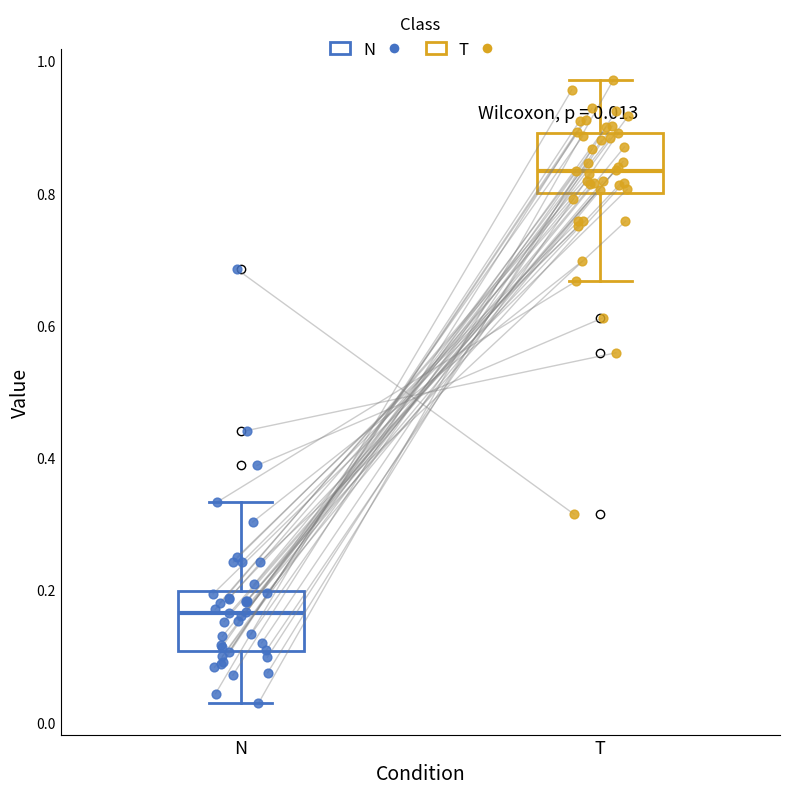

Which box has the highest median line?

T